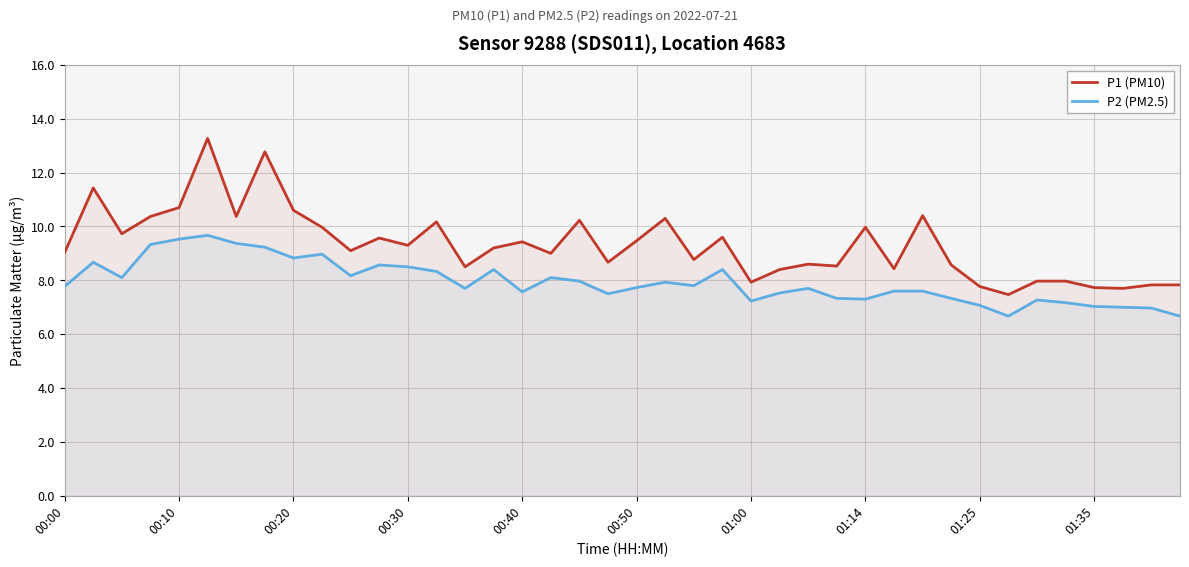

What is the label of the 17th point from the right?

23